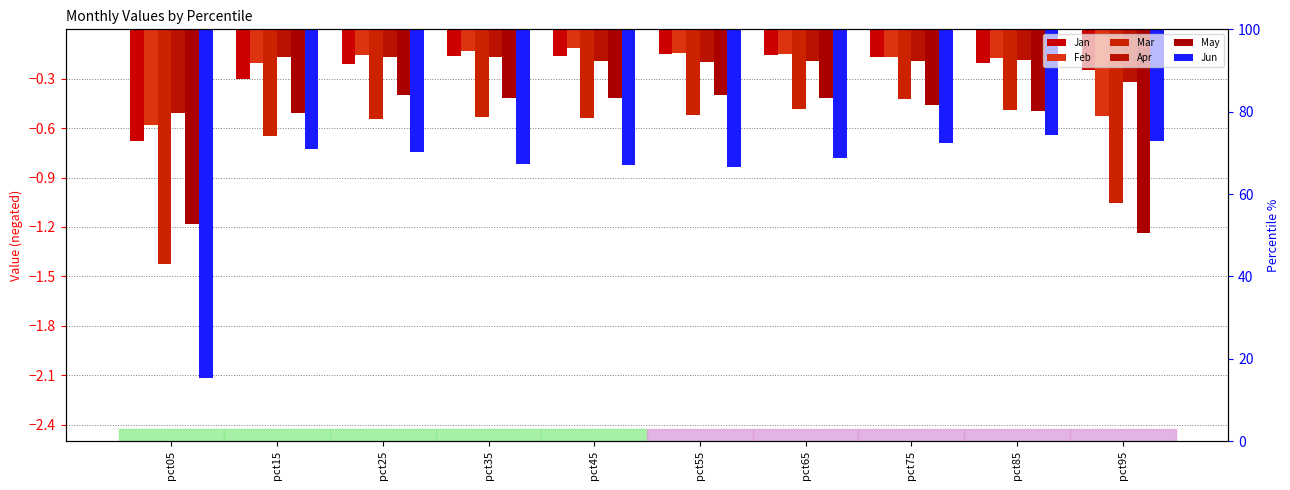

What is the difference between the second highest and second lowest values in the Jan series?

0.1